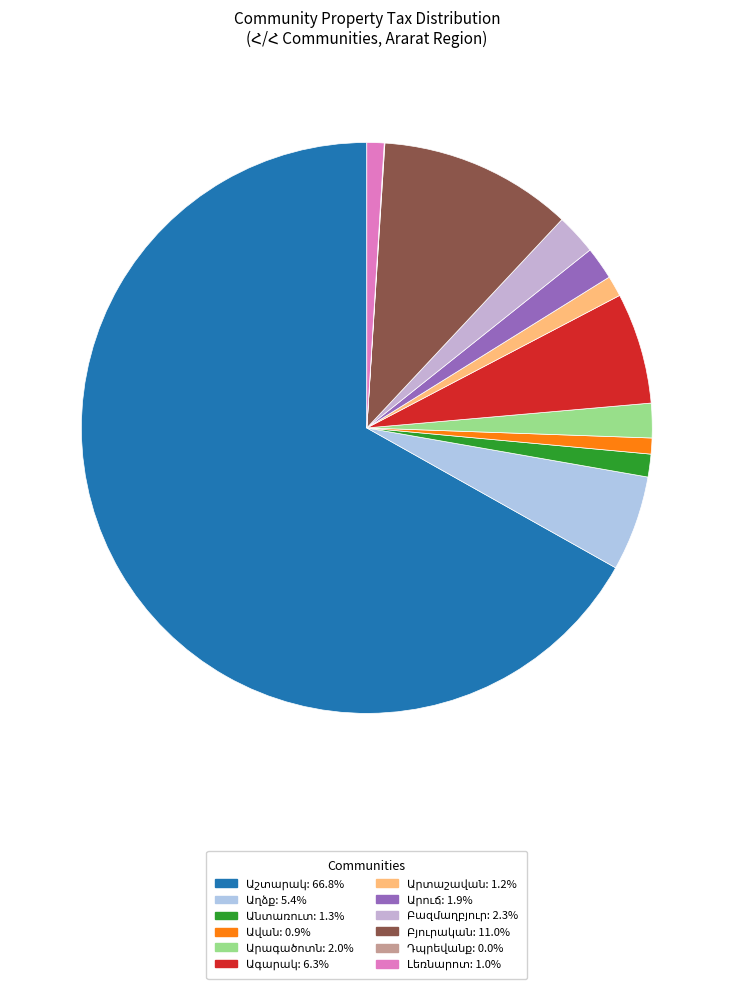

What is the largest slice in the pie chart?

Աշտարակ